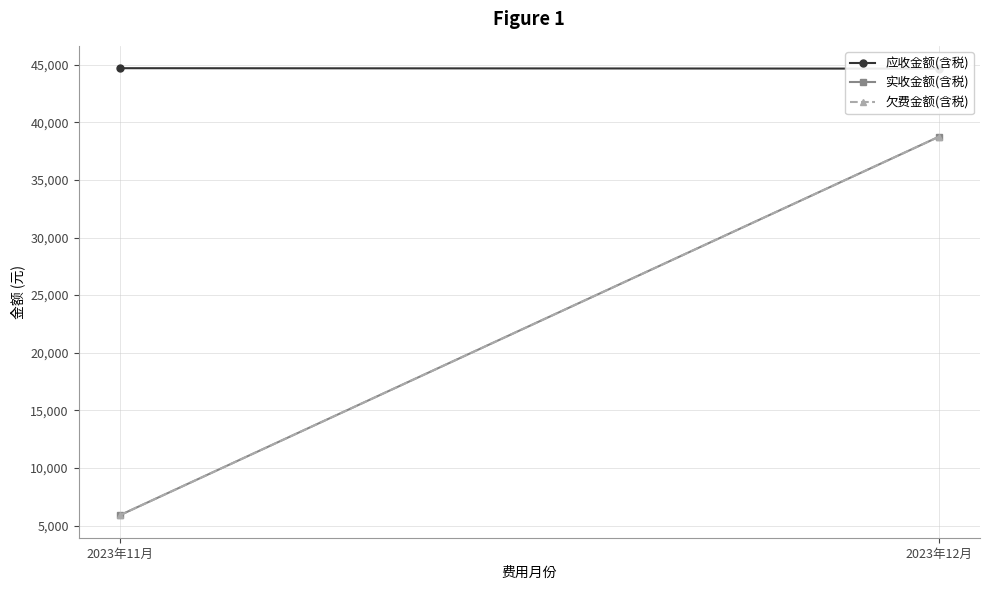

Between 2023年11月 and 2023年12月, which is larger?

2023年11月